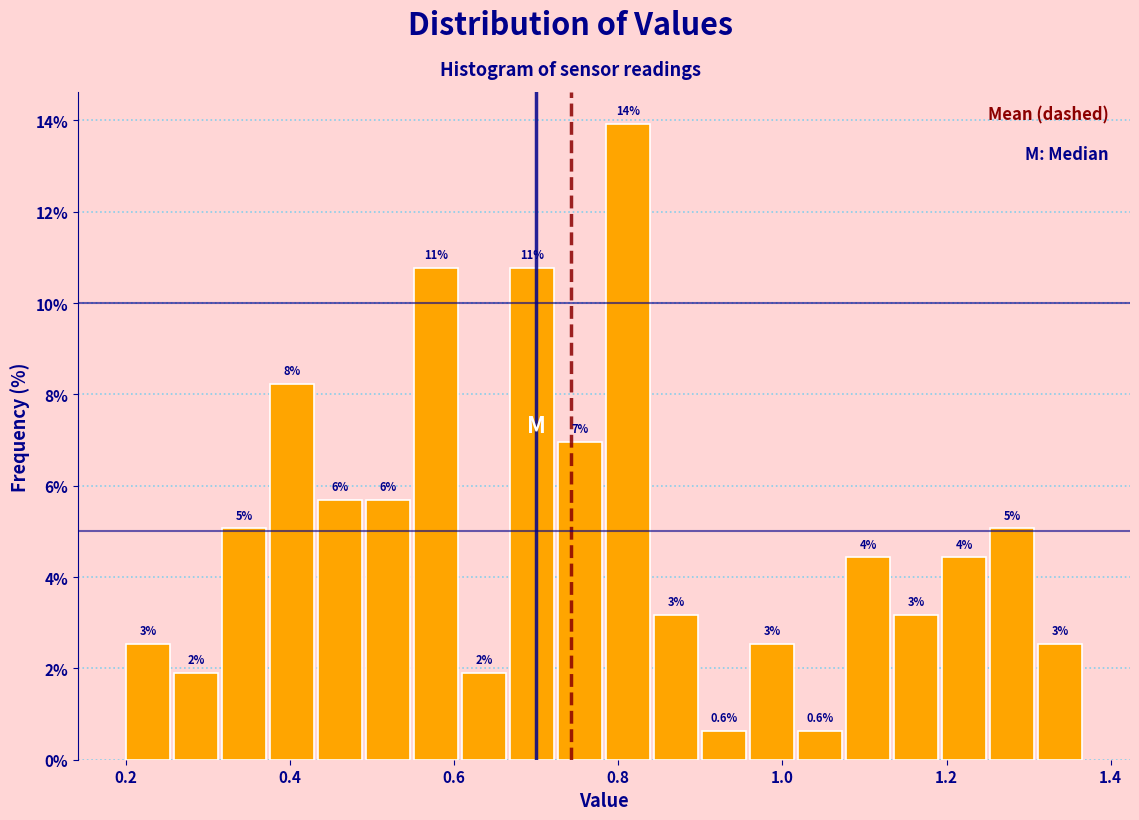

Read against the x-axis, roughly where is the centre of the tallest bar?

0.82